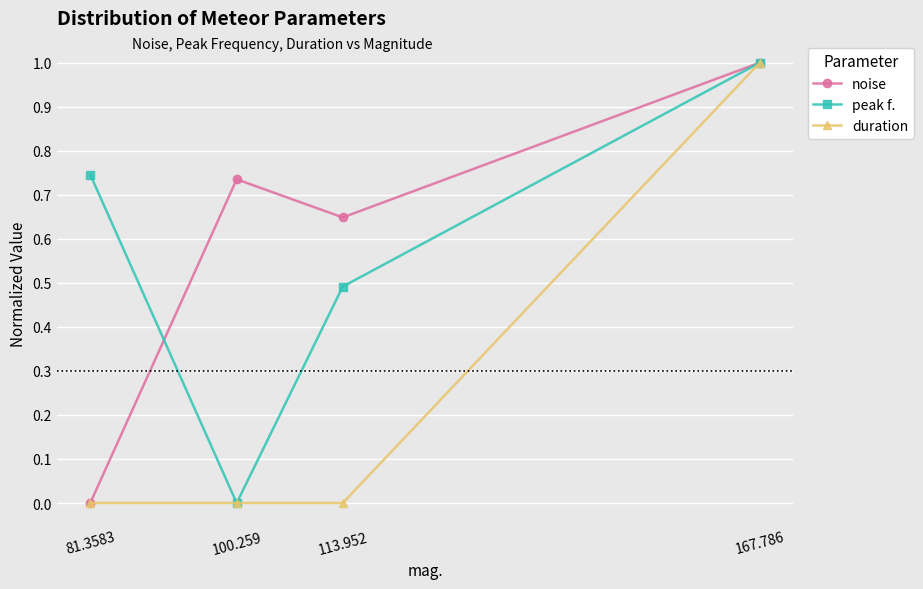

Between which two adjacent categories do noise and peak f. first intersect?

100.259 and 81.3583